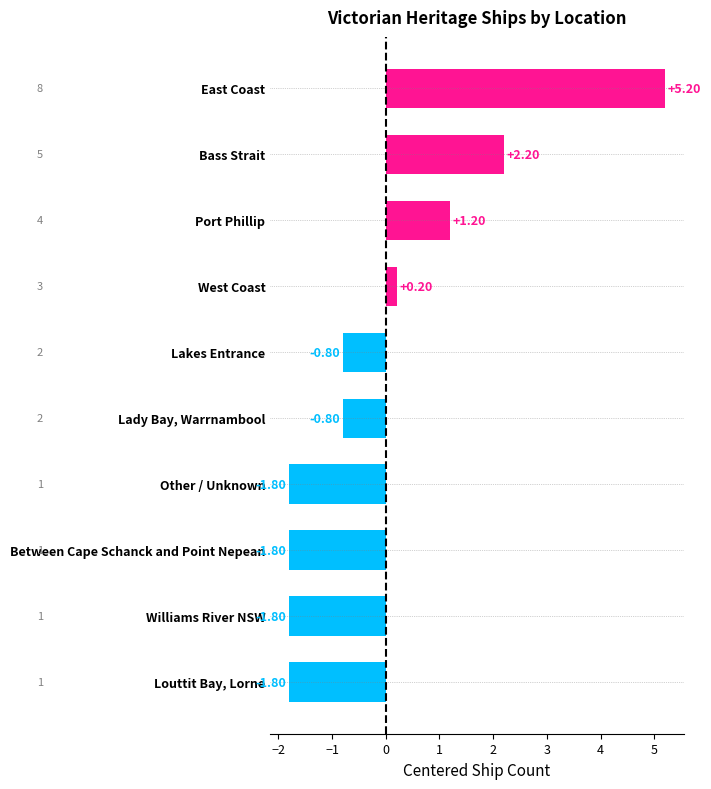

How many values are below 0?

6